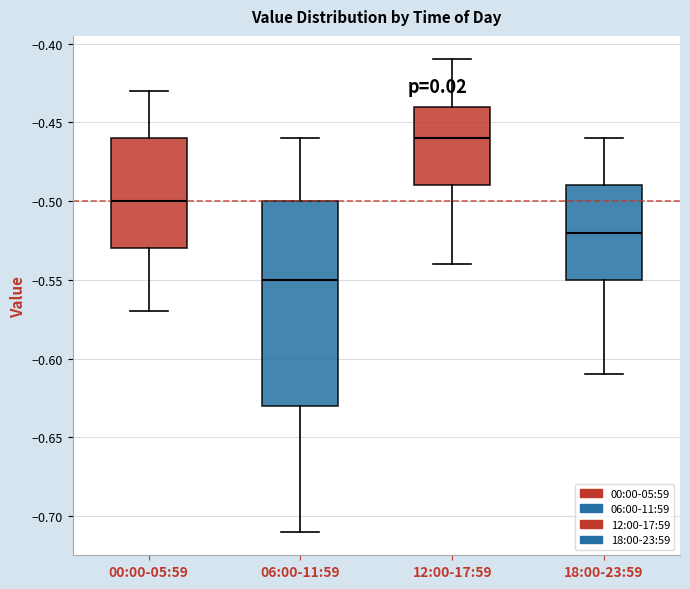

Where does the lower whisker of the box for 00:00-05:59 end on the y-axis? The values are not printed on the chart, so give them approximately, as read against the axis.

-0.57